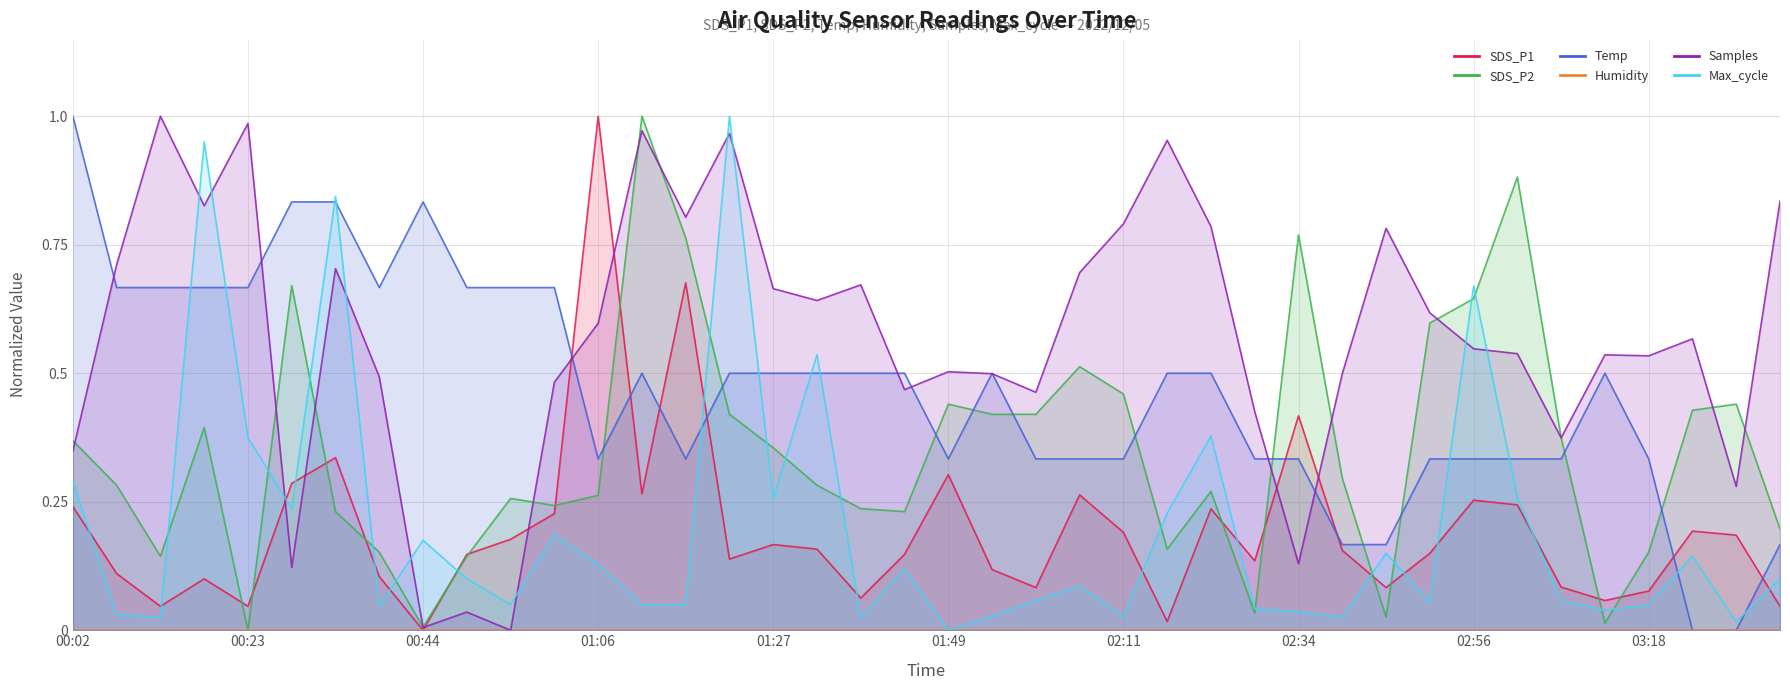

At which category does Temp reach its first local peak?

00:44